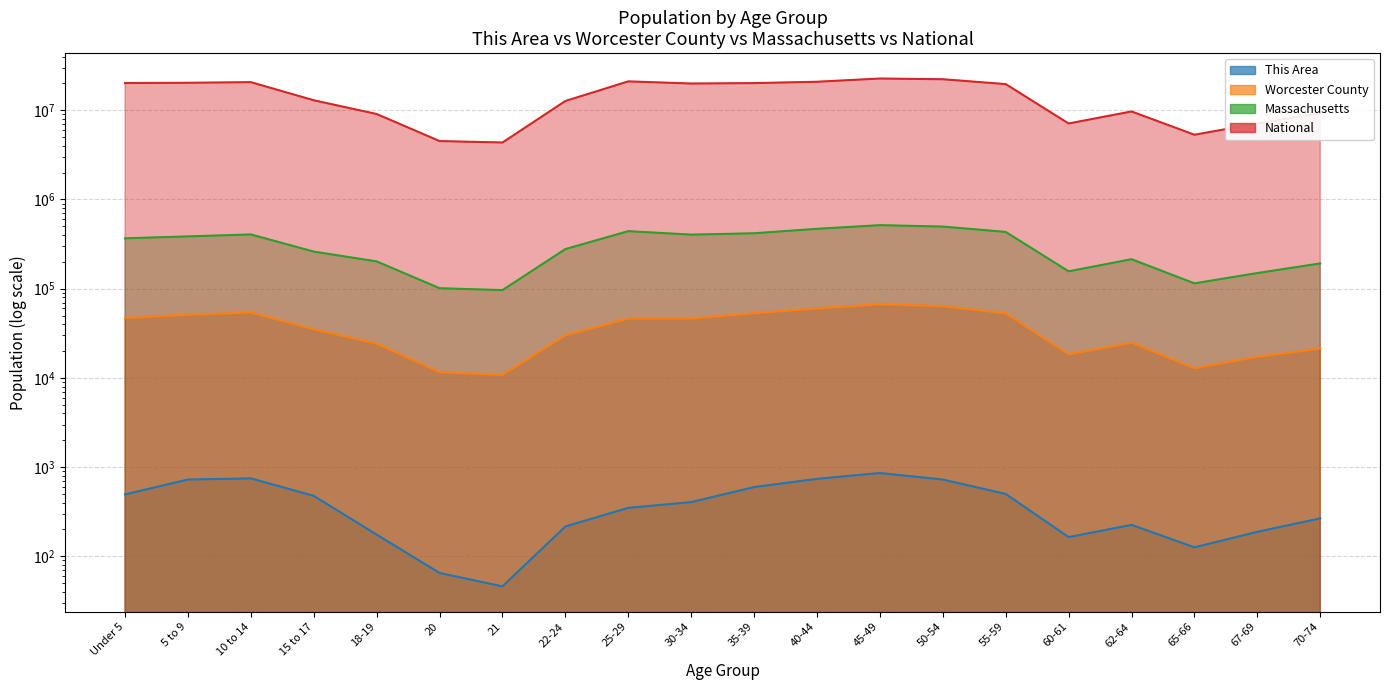

What is the sum of all Massachusetts values?

6101365